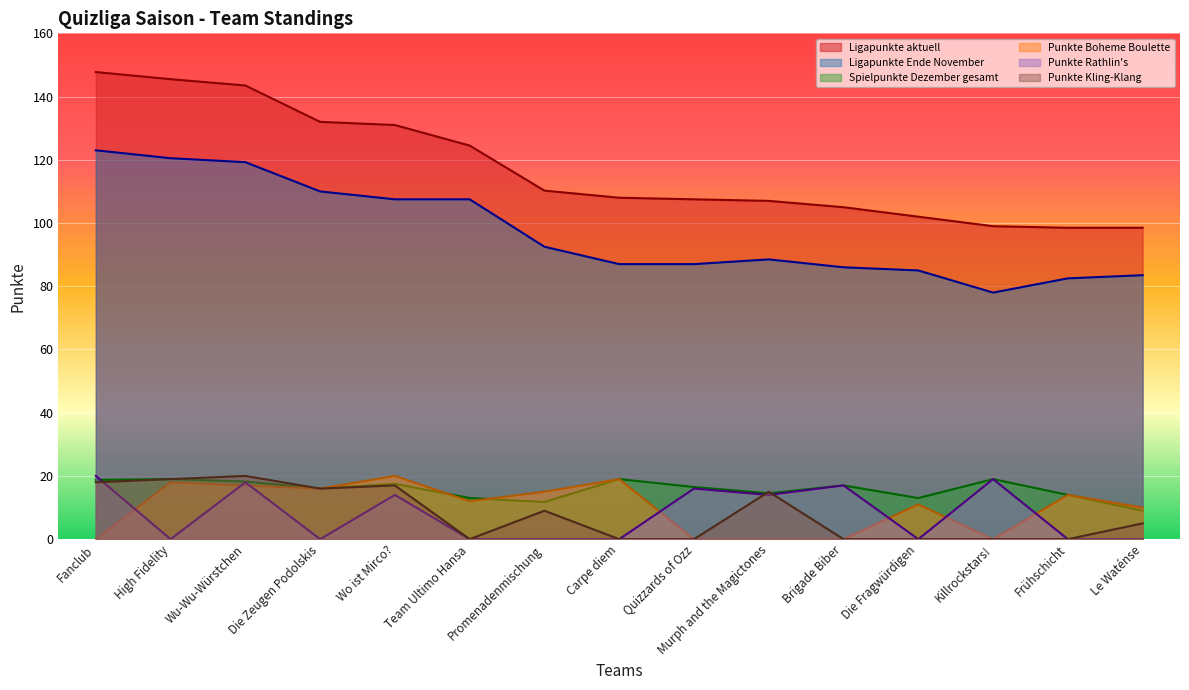

The value of Ligapunkte Ende November at Brigade Biber is 42.5. True or false?

False